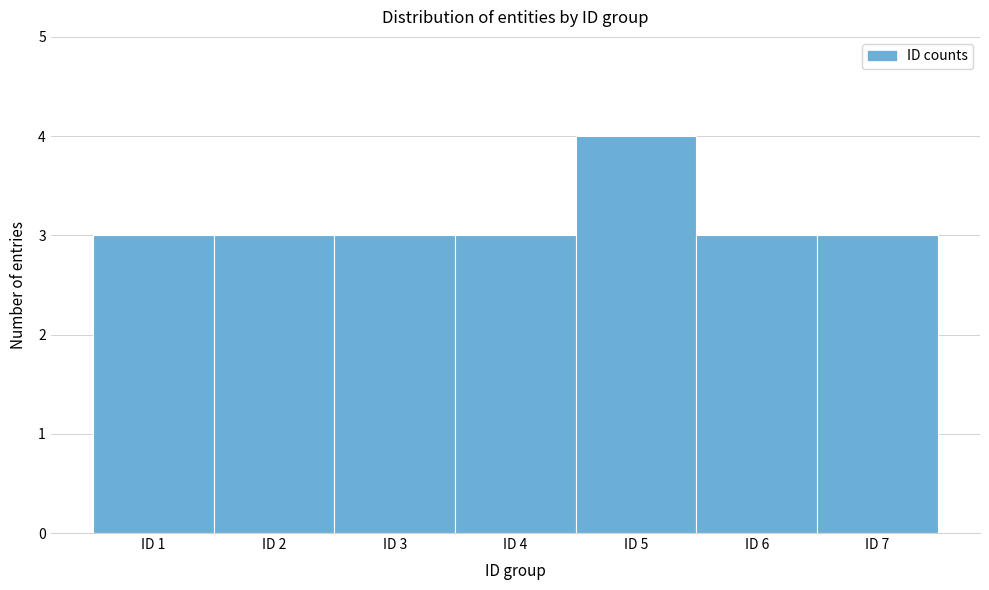

Reading left to right, list every bar in this chart as the range it spans on the x-axis followed by its height. The values are not printed on the chart, so give them approximately, as read against the axis.

0.5 to 1.5: 3
1.5 to 2.5: 3
2.5 to 3.5: 3
3.5 to 4.5: 3
4.5 to 5.5: 4
5.5 to 6.5: 3
6.5 to 7.5: 3